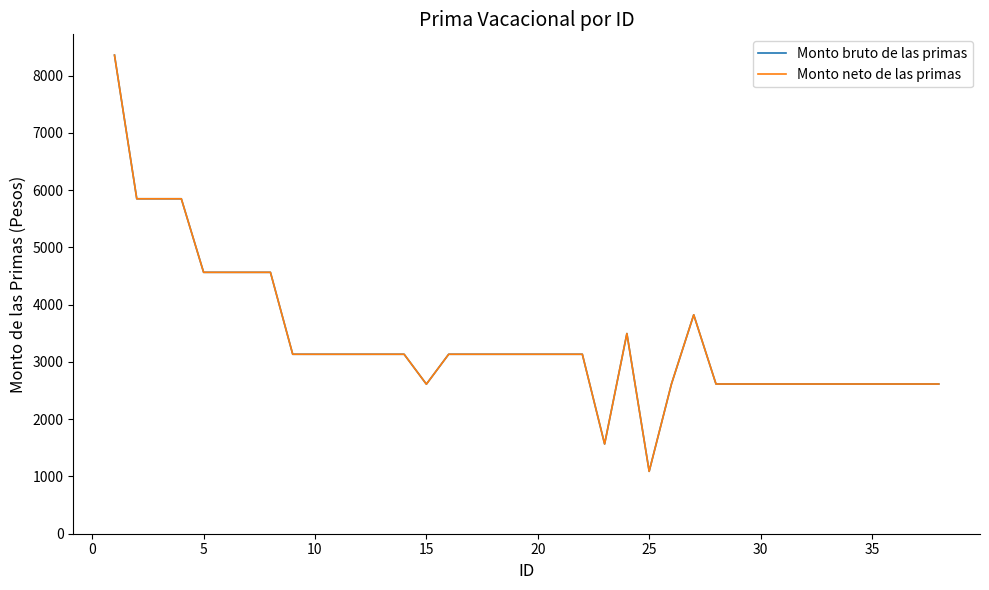

True or false: Monto bruto de las primas and Monto neto de las primas cross at least once.

False